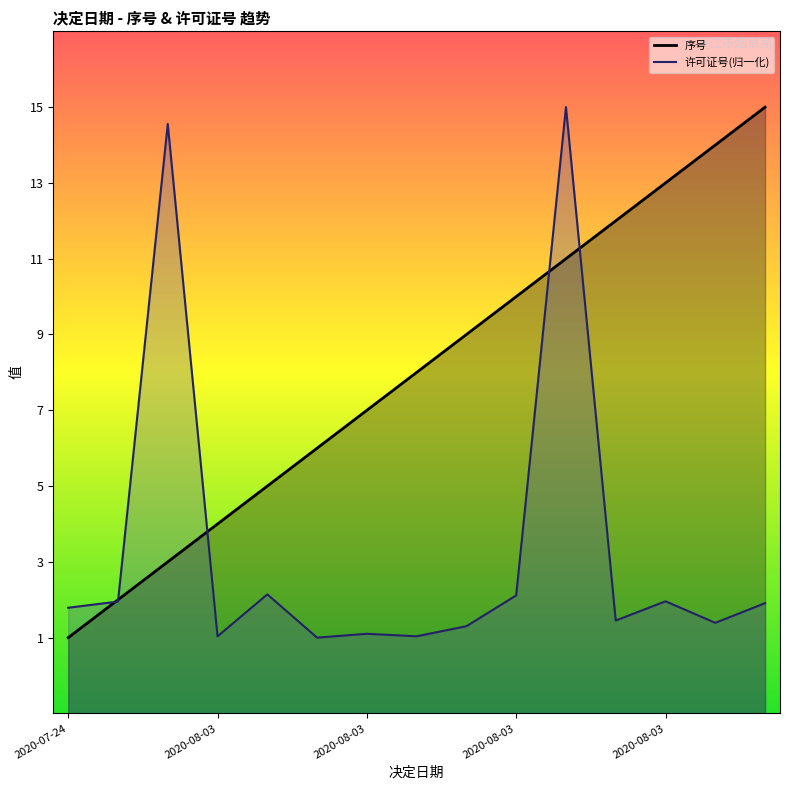

Between 2020-08-05 and 2020-08-03, which is larger?

2020-08-05